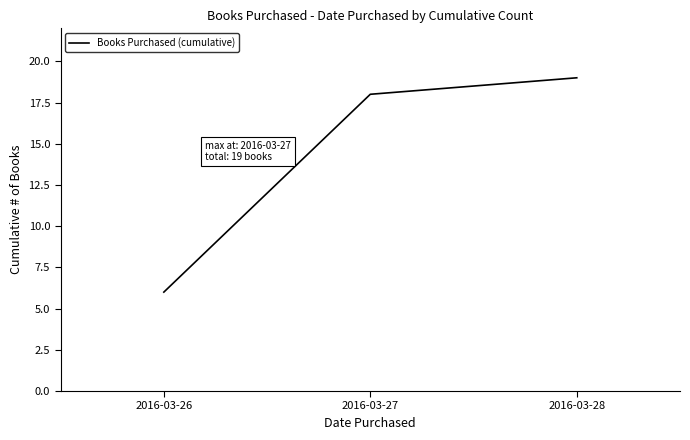

What is the sum of the values at 2016-03-26 and 2016-03-27?

24